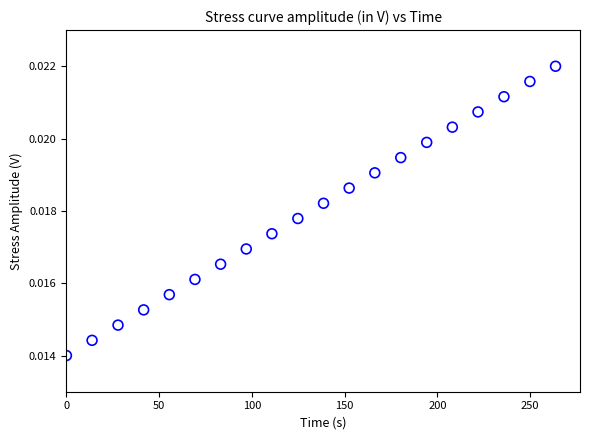

What is the range of X values (max minus min)?

263.7